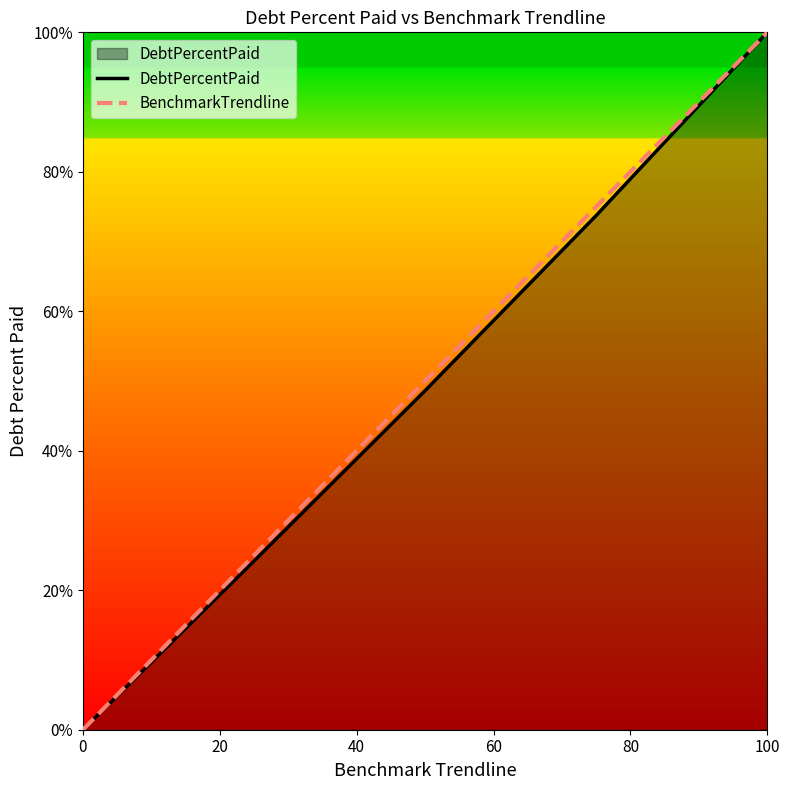

What is the maximum value shown in the chart?

100.0